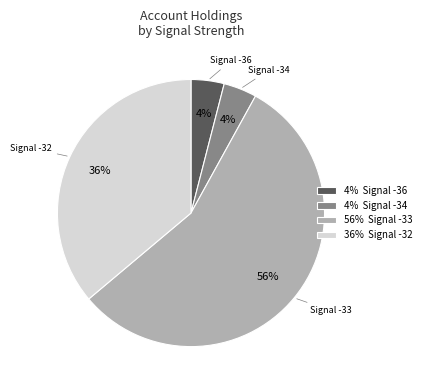

Does 4% Signal -36 represent more than half of the total?

No